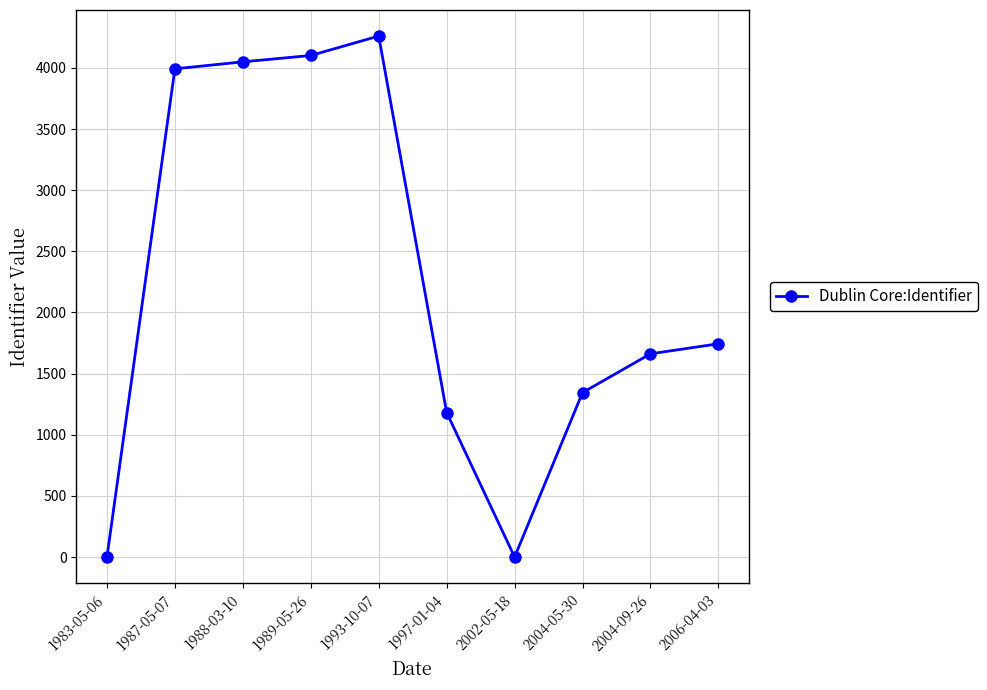

At which category does the data reach its first local valley?

2002-05-18